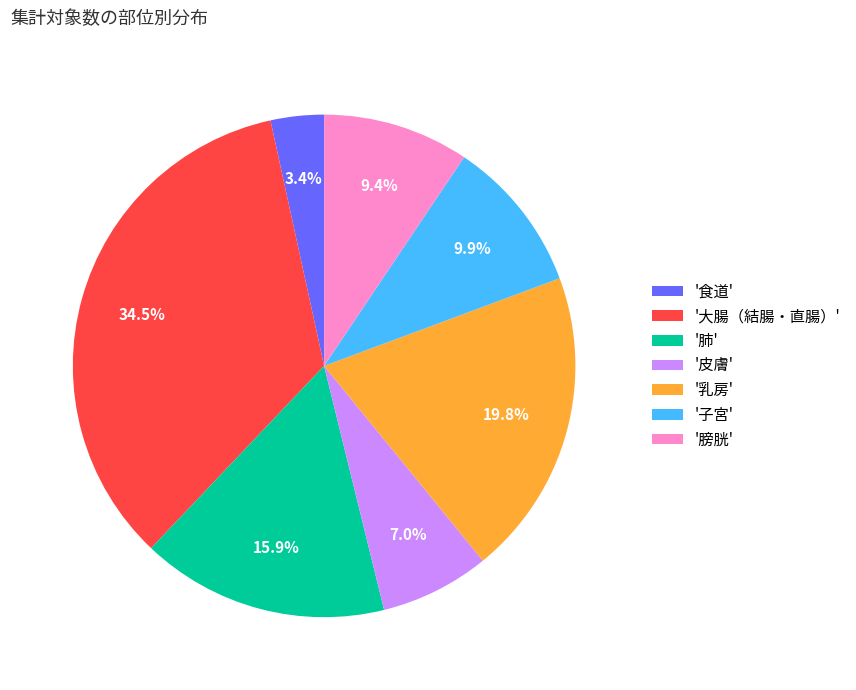

Does '子宮' represent more than half of the total?

No